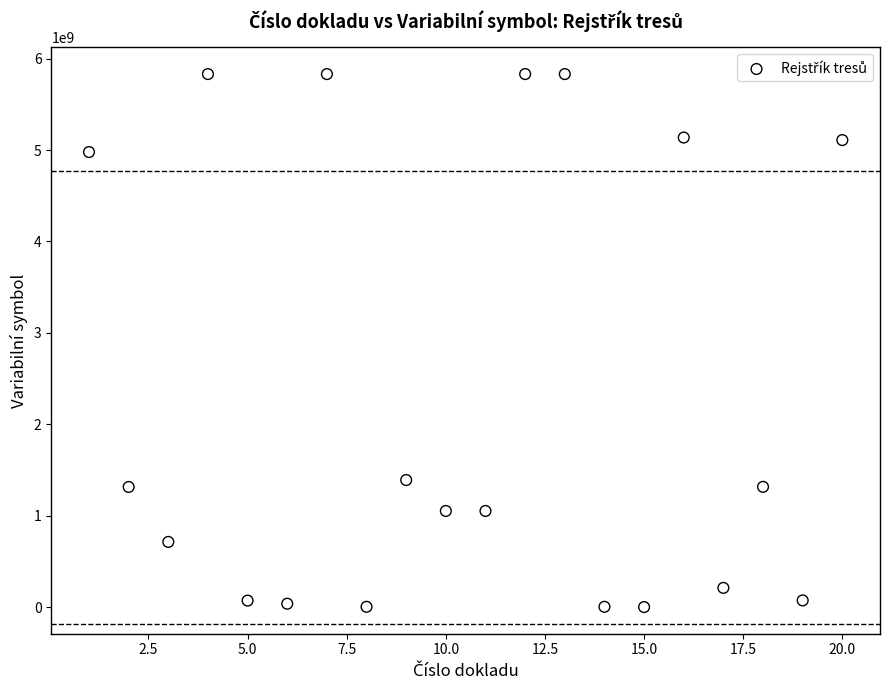

What Y value in the scatter plot is closest to 2915670564?

1390022112